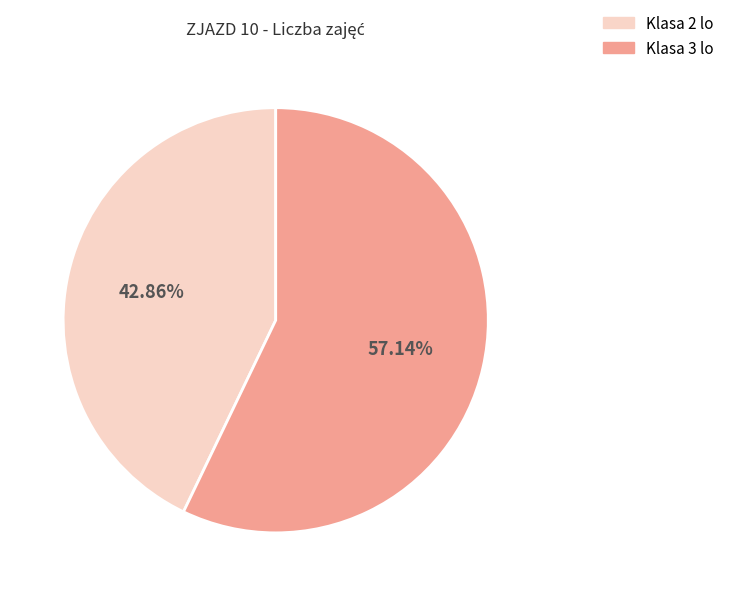

Combined, do Klasa 2 lo and Klasa 3 lo account for over 50%?

Yes